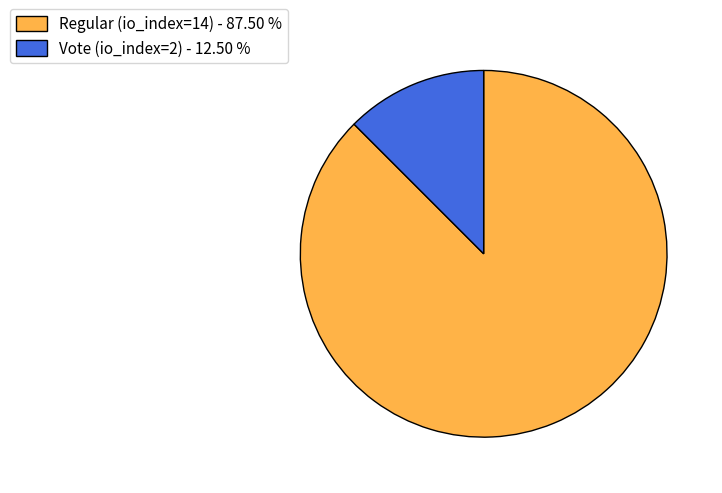

Is Vote (io_index=2) the majority of the pie?

No